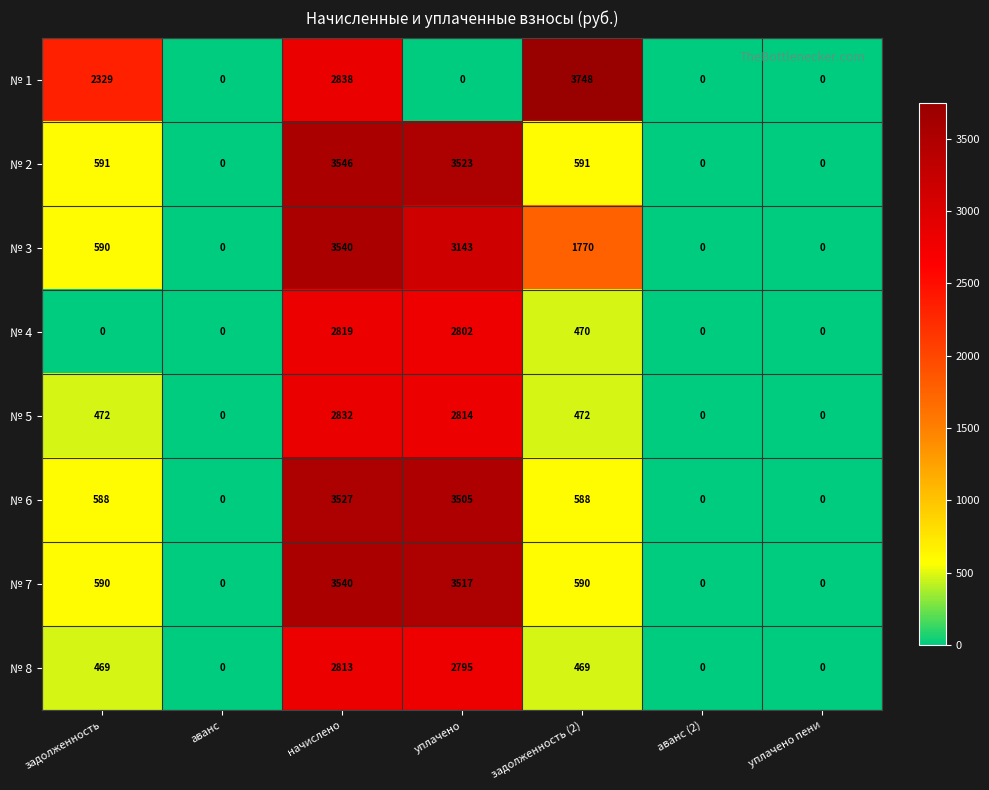

What is the sum of all № 7 values?

8237